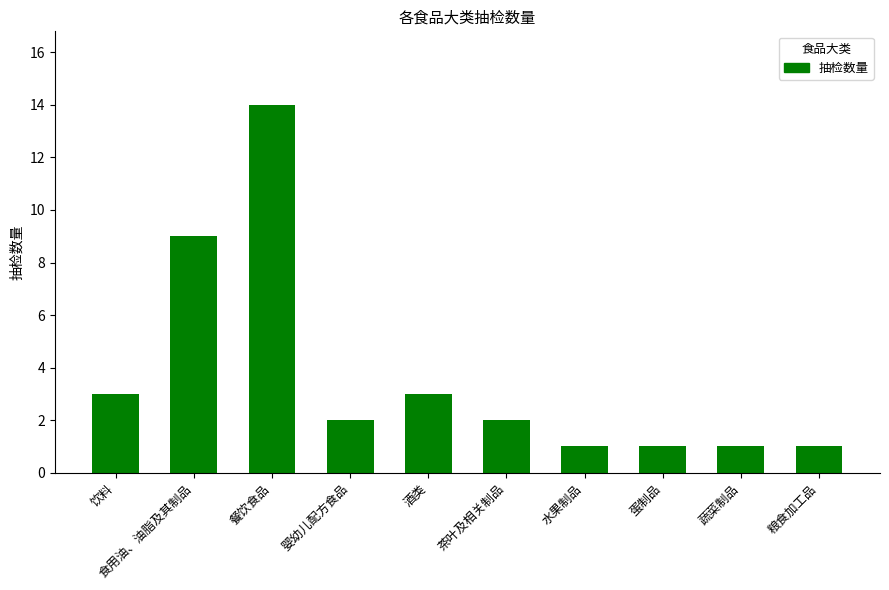

Which label corresponds to the largest value in the chart?

餐饮食品